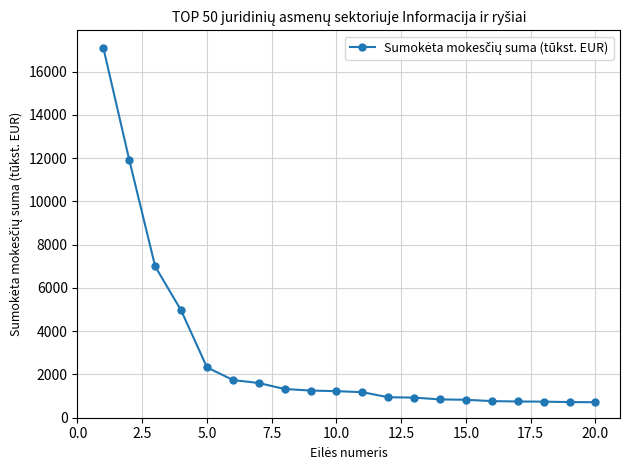

What is the sum of all values?

58874